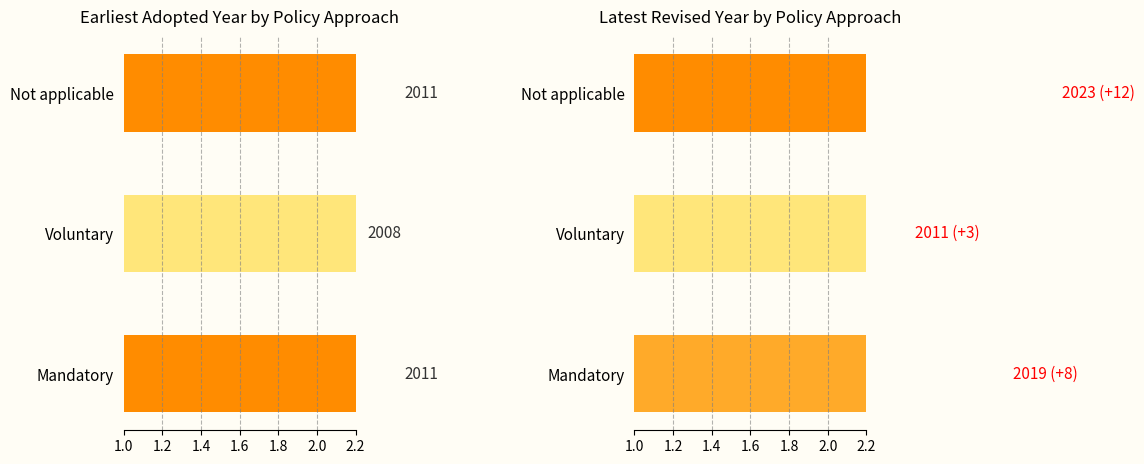

Does the chart contain any negative values?

No